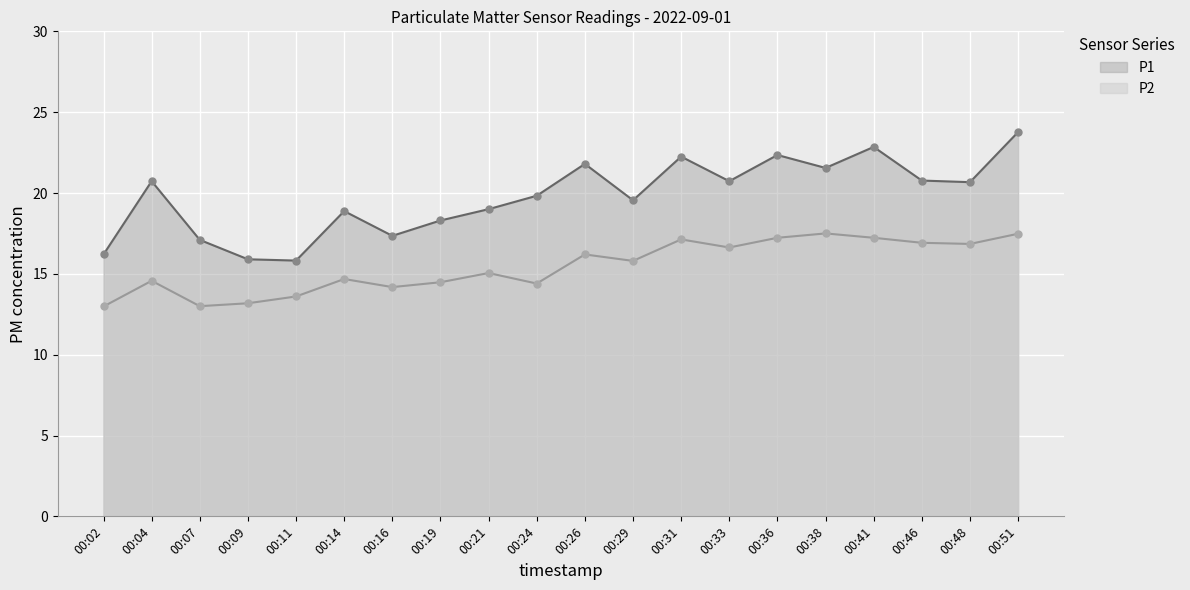

What is the value of the P2 point at the 7th from the left?

14.2